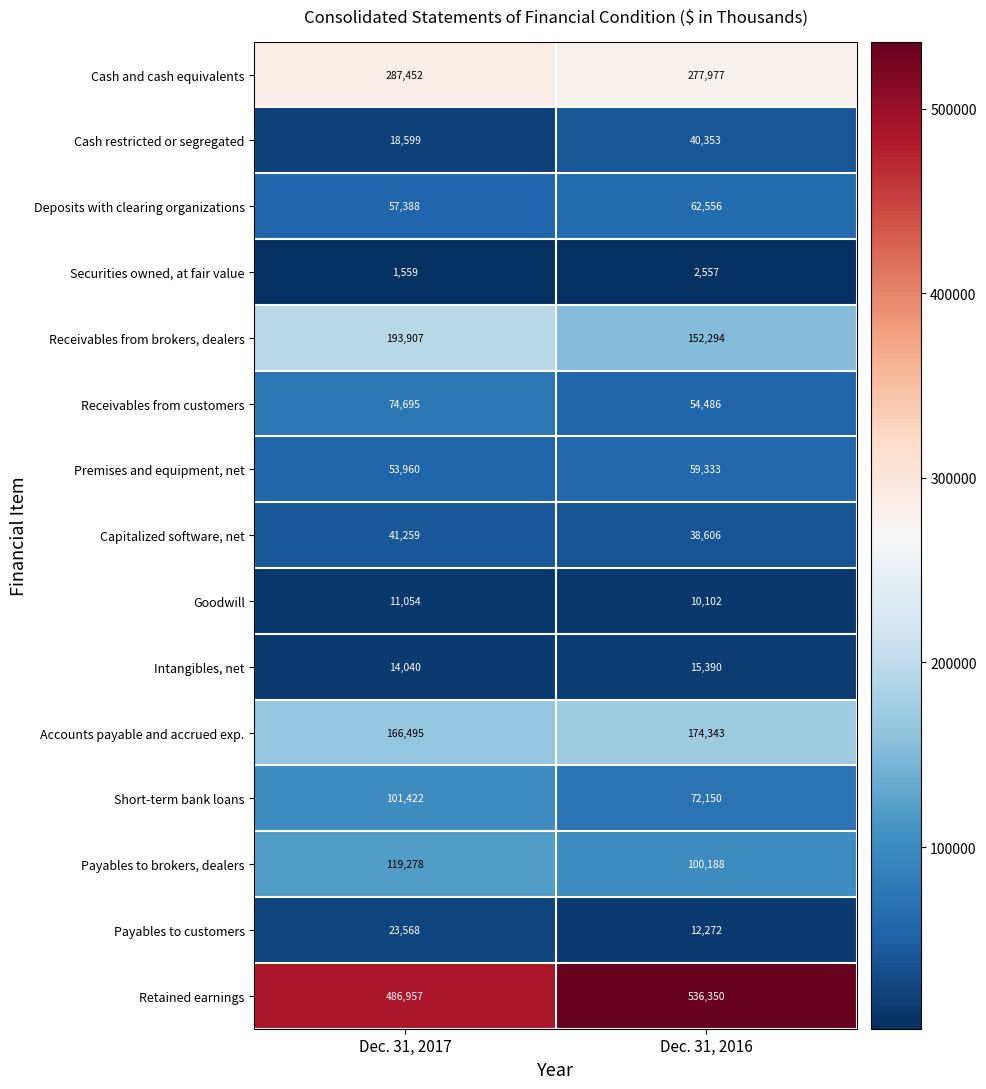

Which series changed the most between Dec. 31, 2017 and Dec. 31, 2016?

Retained earnings